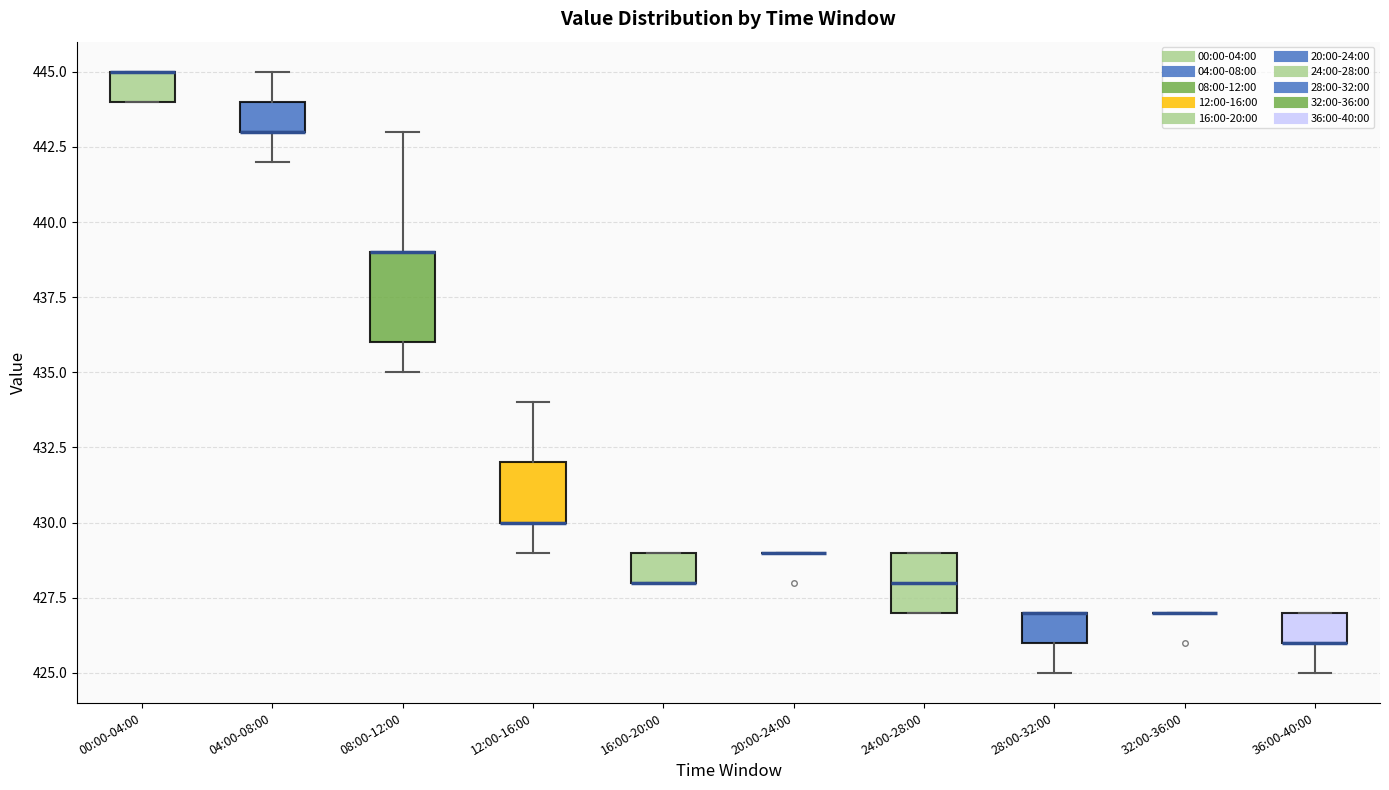

Reading left to right, read every box against the y-axis: the position of its median line, the range the box covers, and the ends of its whiskers. The values are not printed on the chart, so give them approximately, as read against the axis.

00:00-04:00: median 445 (drawn on the box's upper edge), box 444 to 445, whiskers 444 to 445
04:00-08:00: median 443 (drawn on the box's lower edge), box 443 to 444, whiskers 442 to 445
08:00-12:00: median 439 (drawn on the box's upper edge), box 436 to 439, whiskers 435 to 443
12:00-16:00: median 430 (drawn on the box's lower edge), box 430 to 432, whiskers 429 to 434
16:00-20:00: median 428 (drawn on the box's lower edge), box 428 to 429, whiskers 428 to 429
20:00-24:00: box collapsed to a line at 429, whiskers 429 to 429
24:00-28:00: median 428, box 427 to 429, whiskers 427 to 429
28:00-32:00: median 427 (drawn on the box's upper edge), box 426 to 427, whiskers 425 to 427
32:00-36:00: box collapsed to a line at 427, whiskers 427 to 427
36:00-40:00: median 426 (drawn on the box's lower edge), box 426 to 427, whiskers 425 to 427